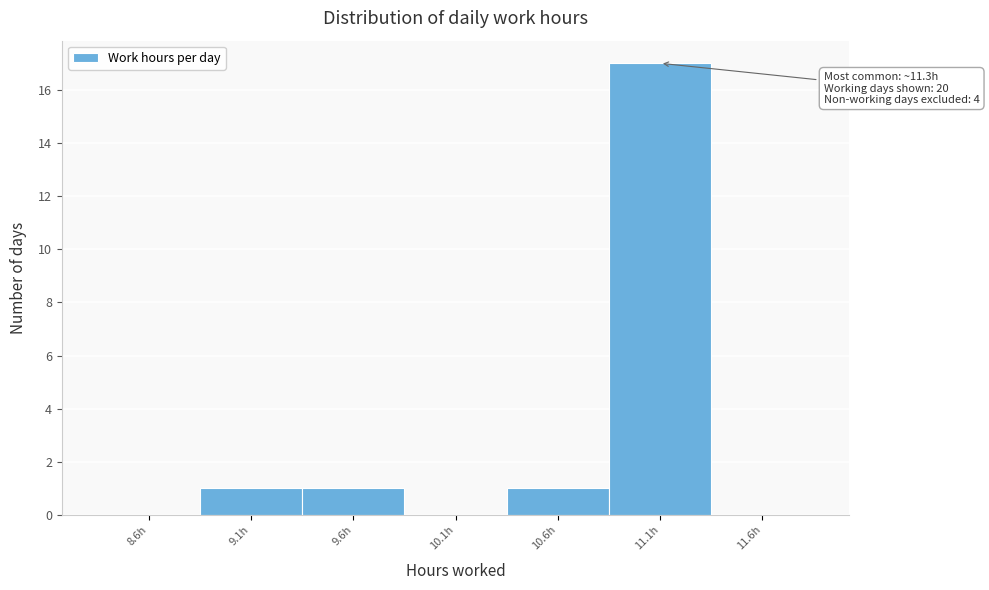

Reading right to left, extract all data points from this chart.

11.6h=0	11.1h=17	10.6h=1	10.1h=0	9.6h=1	9.1h=1	8.6h=0